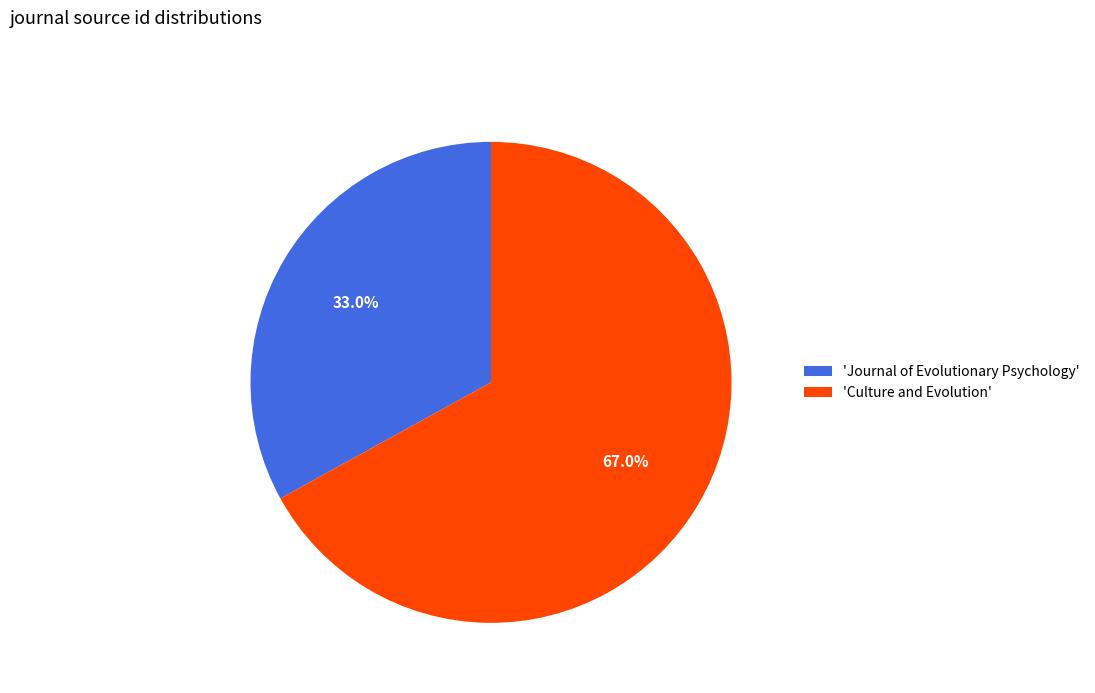

Which slice is the smallest?

'Journal of Evolutionary Psychology'